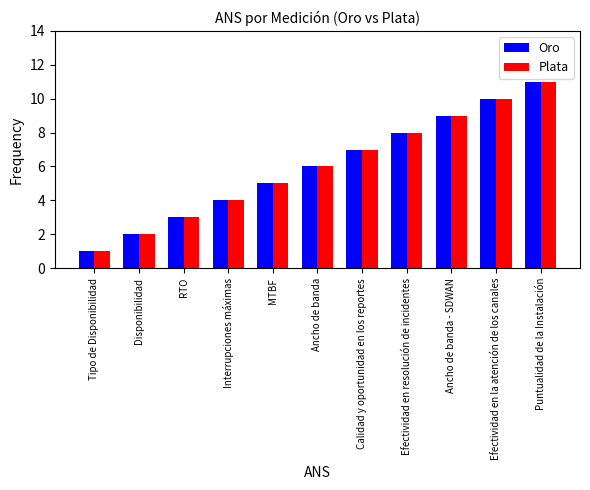

How many series are shown in this chart?

2